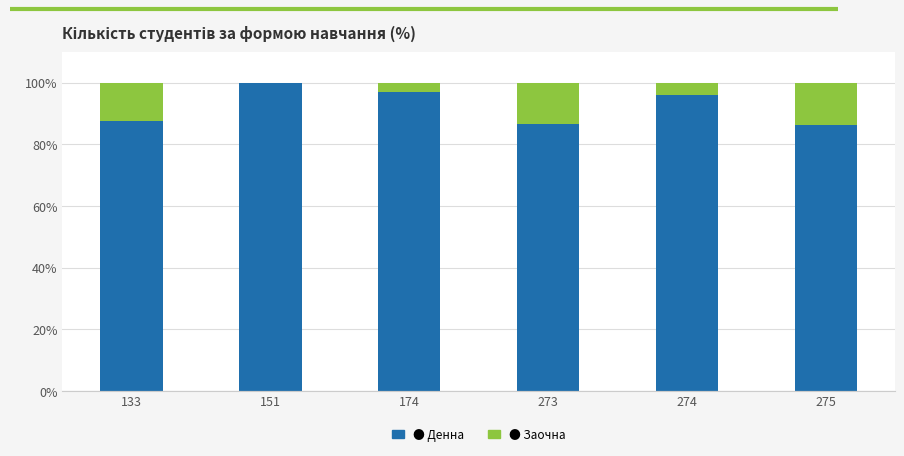

What is the total value across all series at 275?

100.0